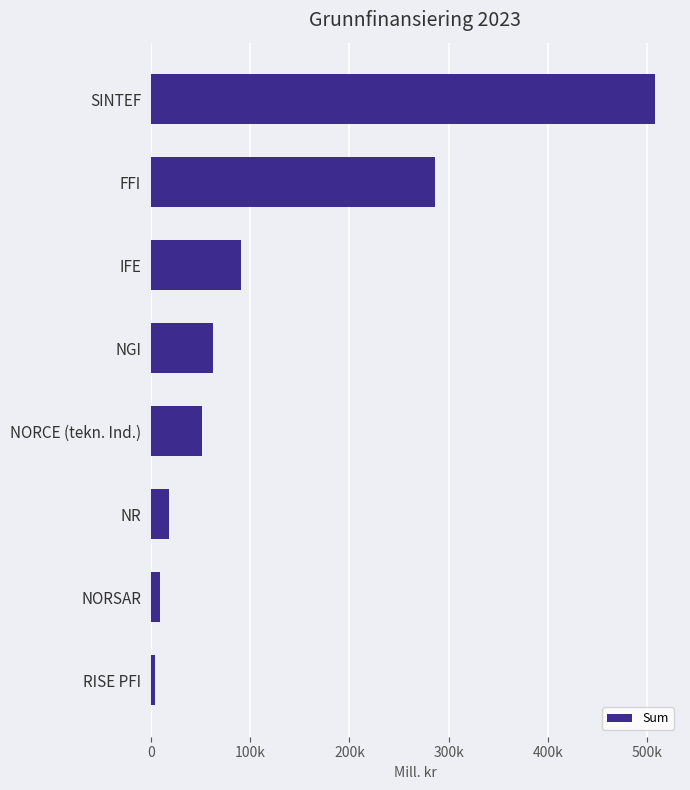

Where is the data nearest to the value 255619?

FFI